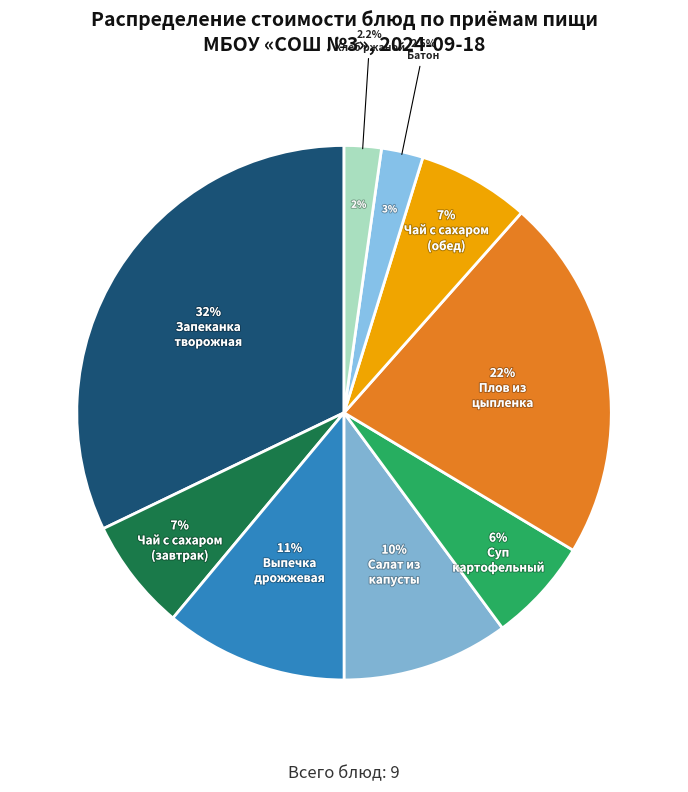

Approximately how many times larger is the value at Плов из цыпленка compared to Чай с сахаром (завтрак)?

3.2